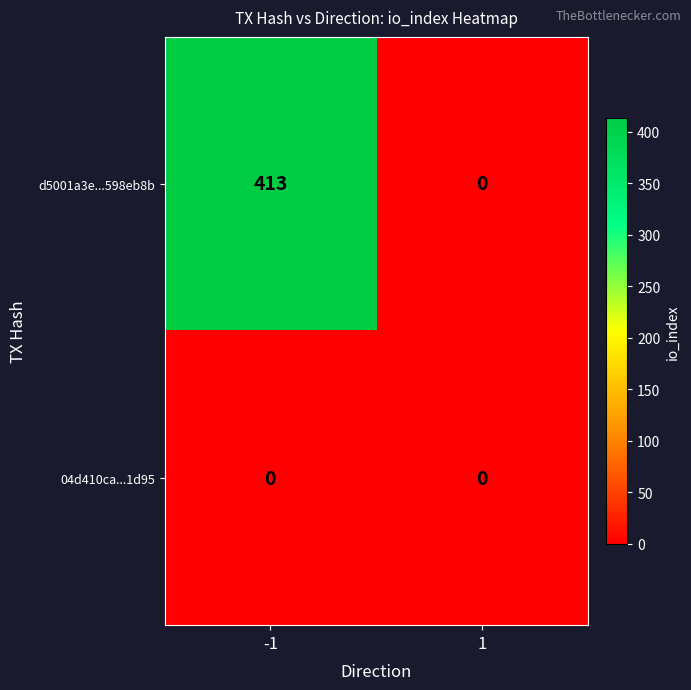

Which series has the widest spread of values?

d5001a3e...598eb8b